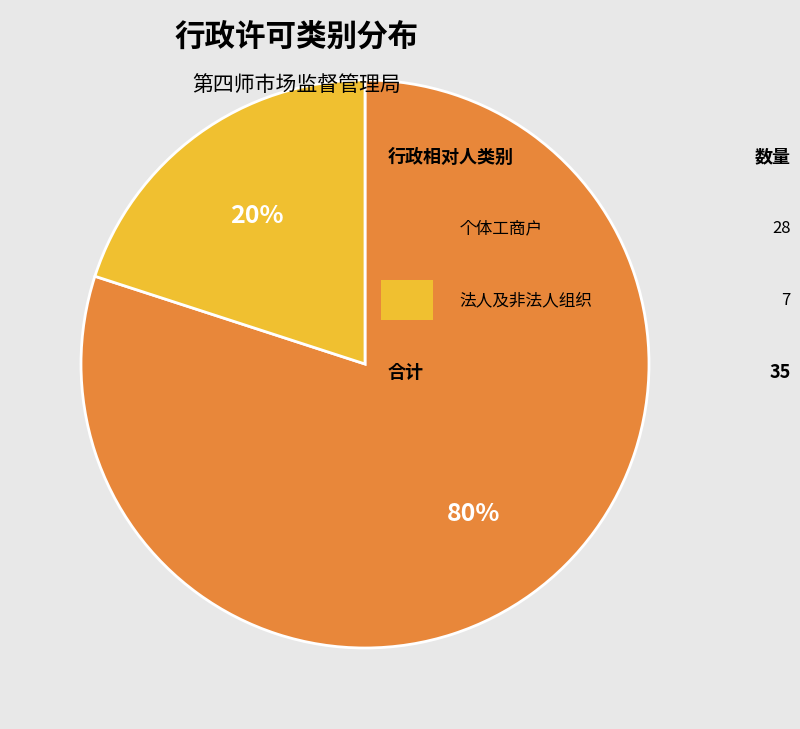

Is there any slice that represents more than half of the pie?

Yes